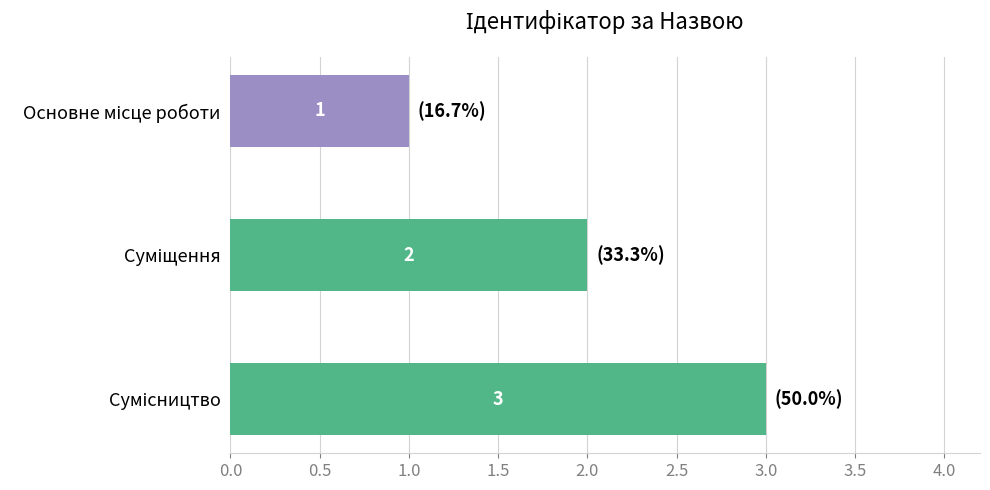

Count the values in the range 1 to 3.

3